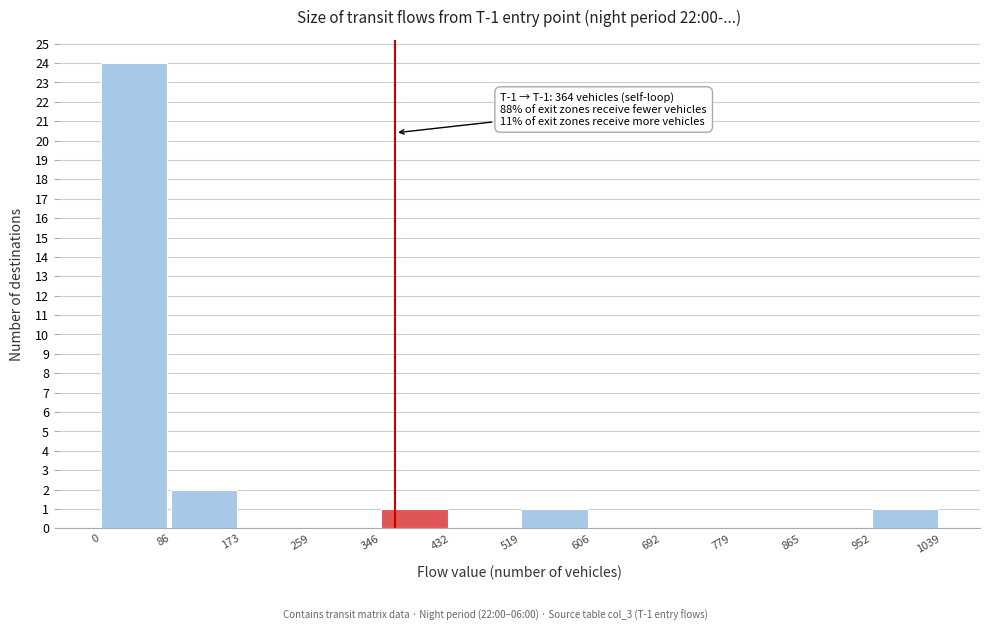

Over which range of the x-axis is the bar tallest?

0 to 86